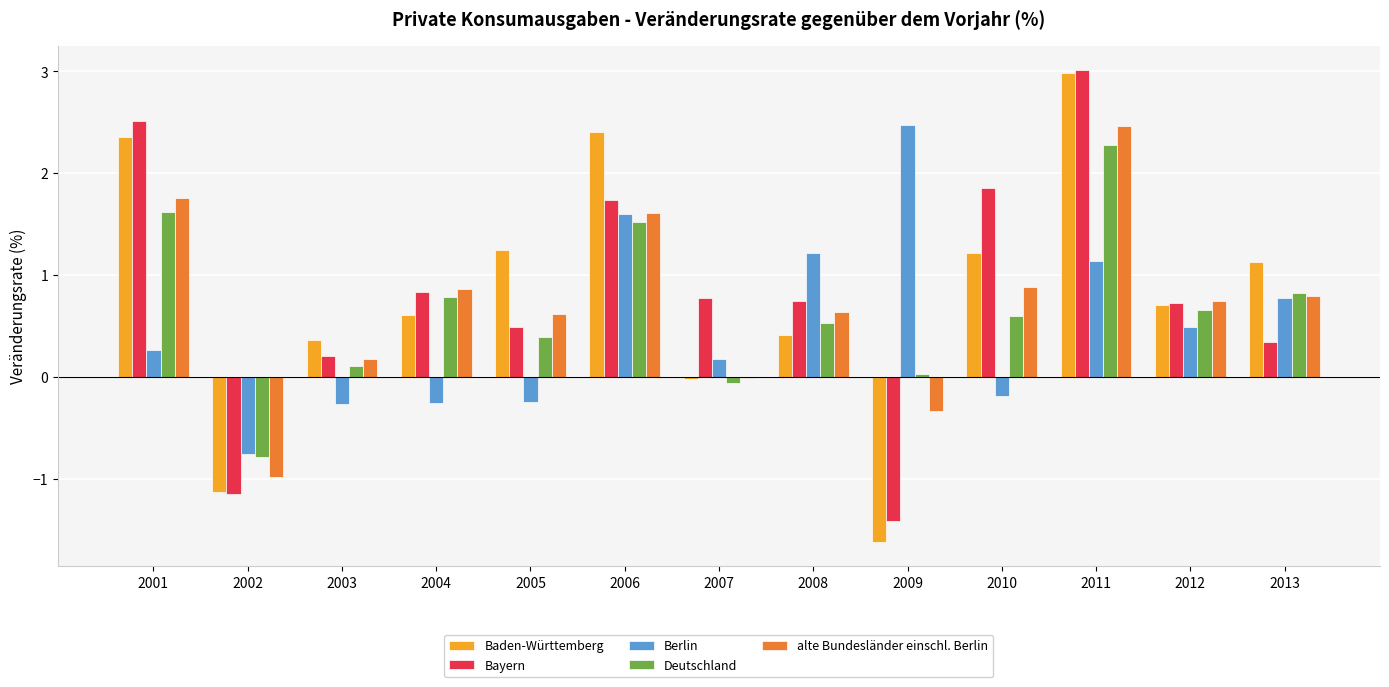

At which category is the sum across all series the highest?

2011